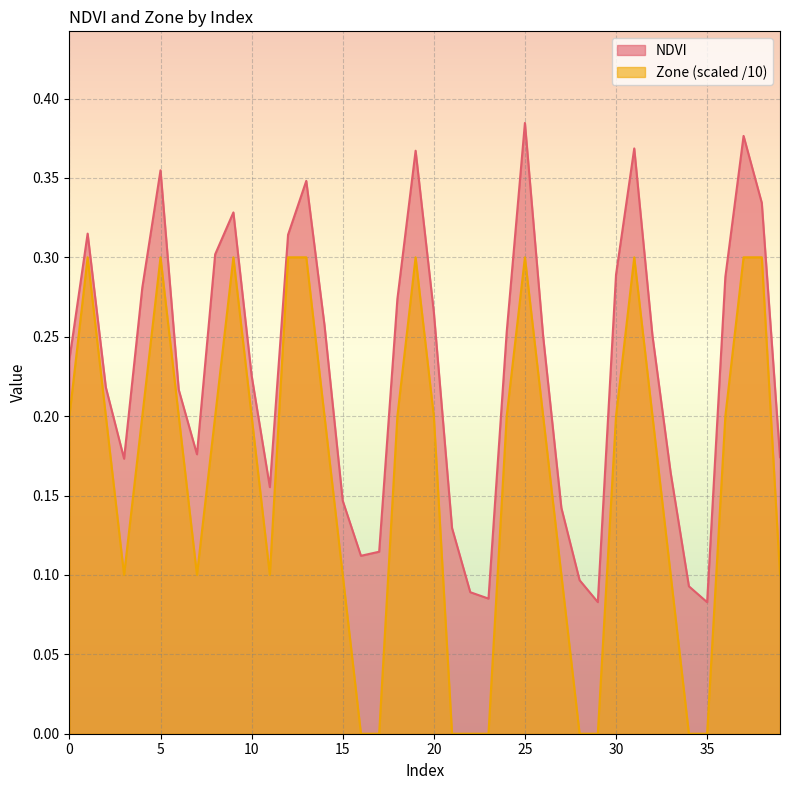

How many lines are shown in the chart?

2